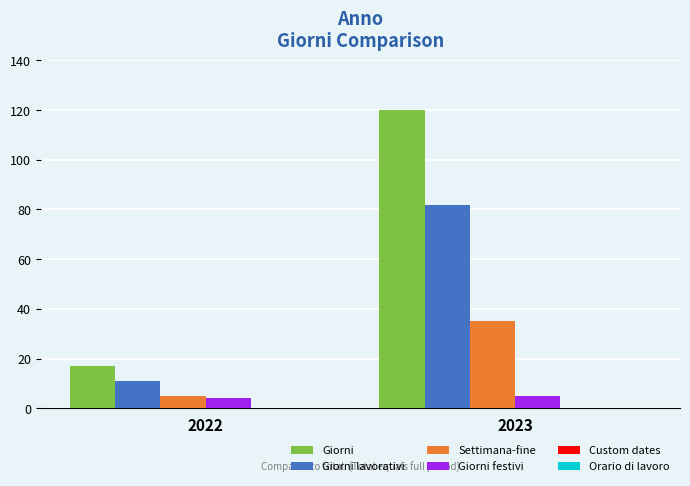

What is the total value across all series at 2022?

37